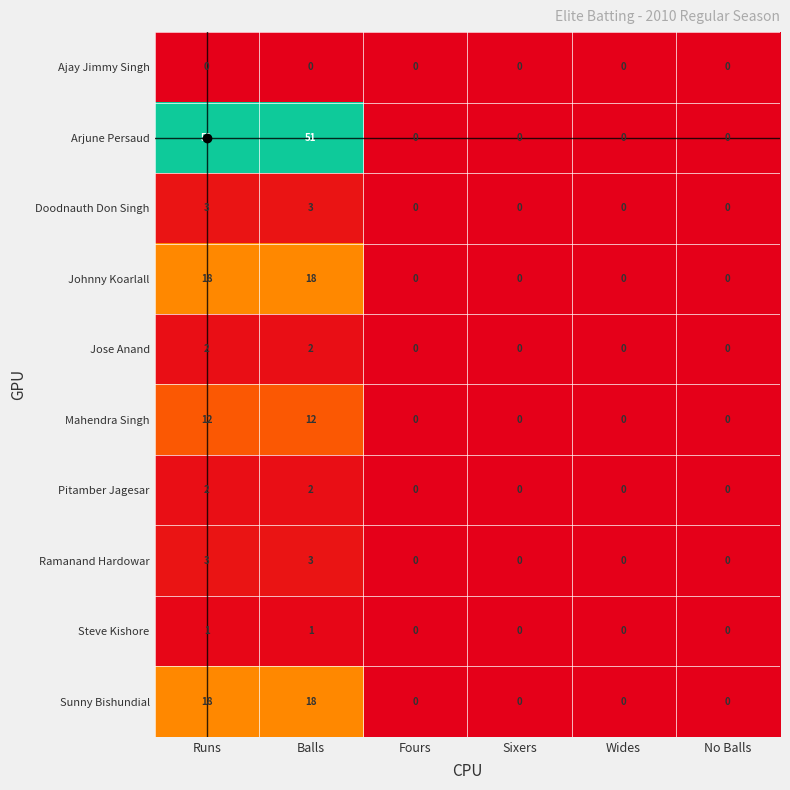

What is the maximum value shown in the chart?

51